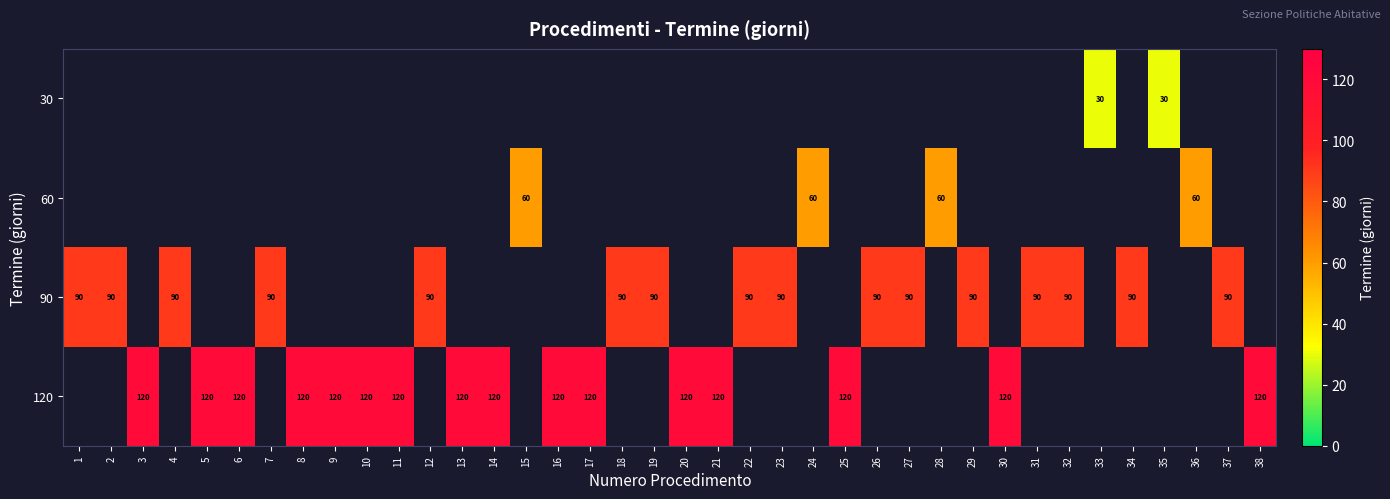

Is the value of 120 at 38 greater than the value of 30 at 33?

Yes